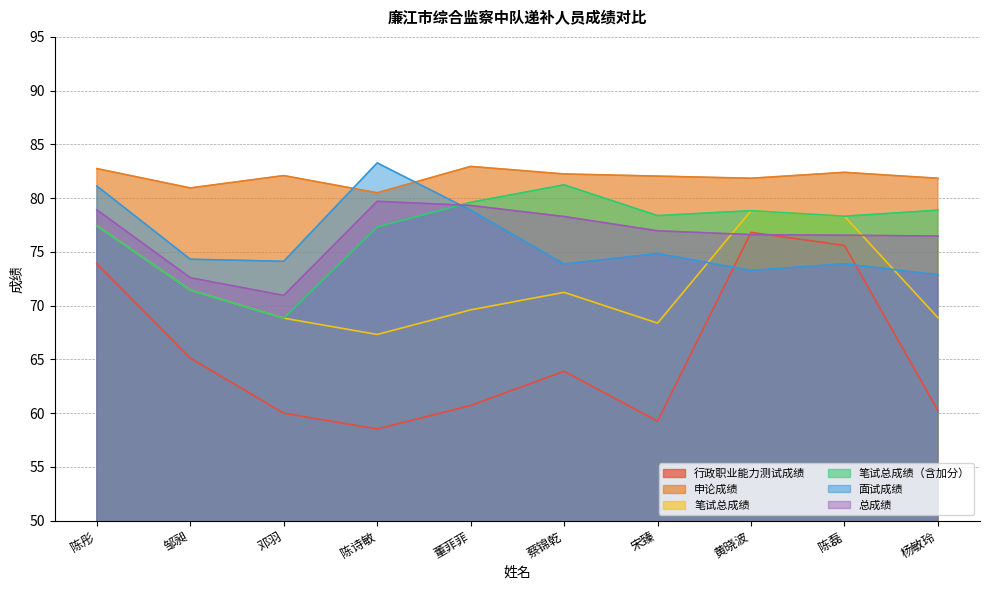

True or false: 总成绩 has more than 1 points higher than both neighbors.

False